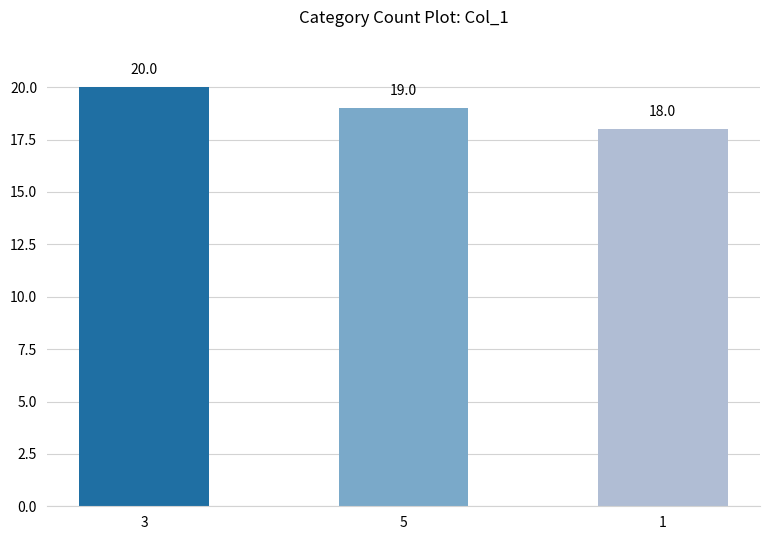

What is the difference between the second highest and minimum values?

1